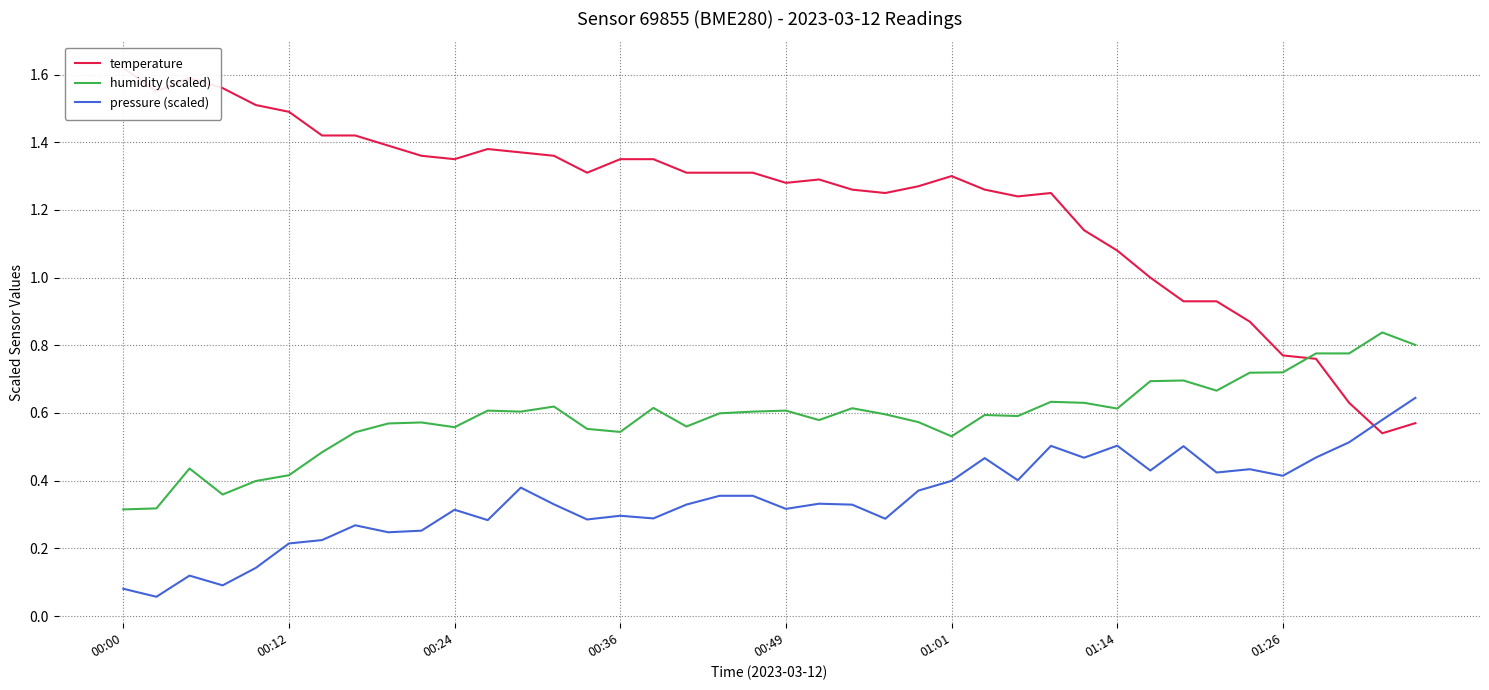

True or false: pressure (scaled) and humidity (scaled) intersect in this chart.

False